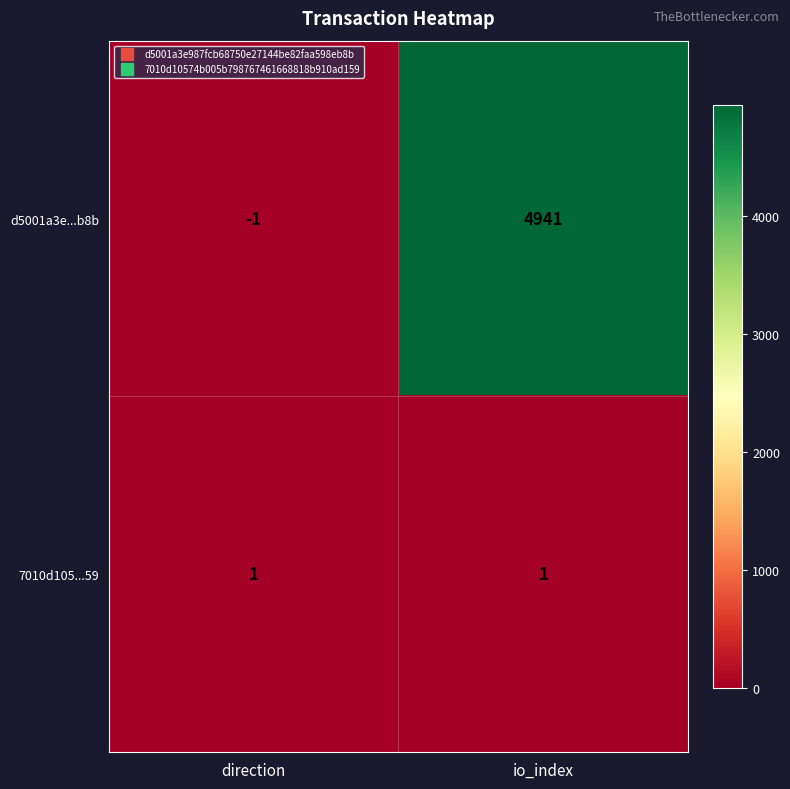

List the series in order of their overall mean, highest first.

d5001a3e...b8b, 7010d105...59